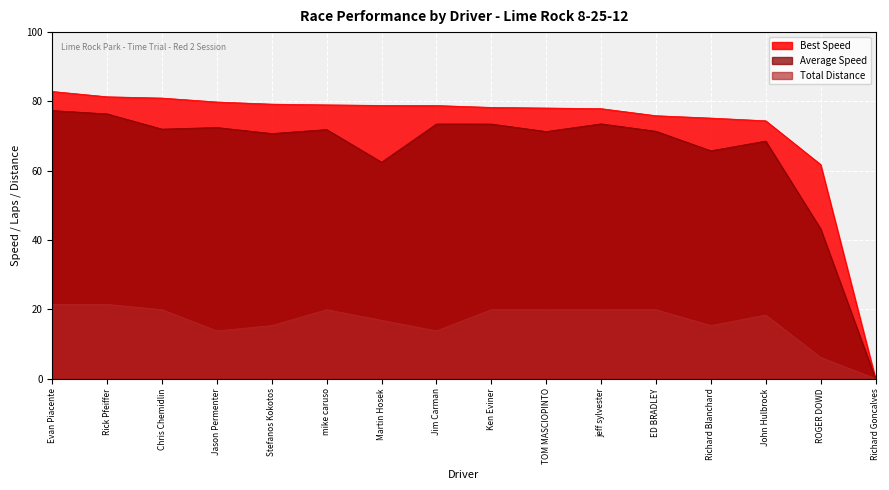

What is the average value of the Best Speed series?

72.7